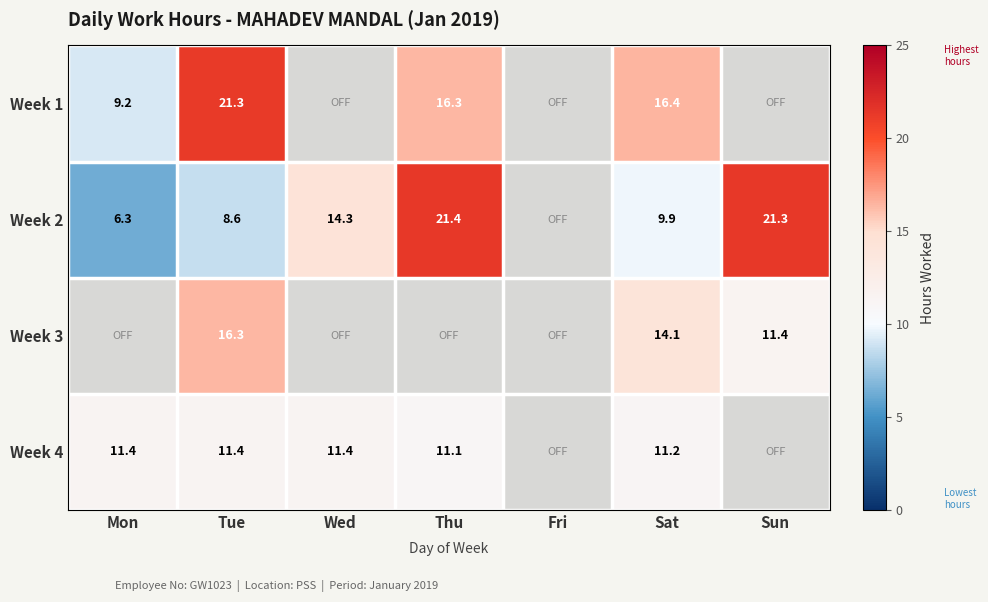

Which category has the highest value in the Week 2 series?

Thu